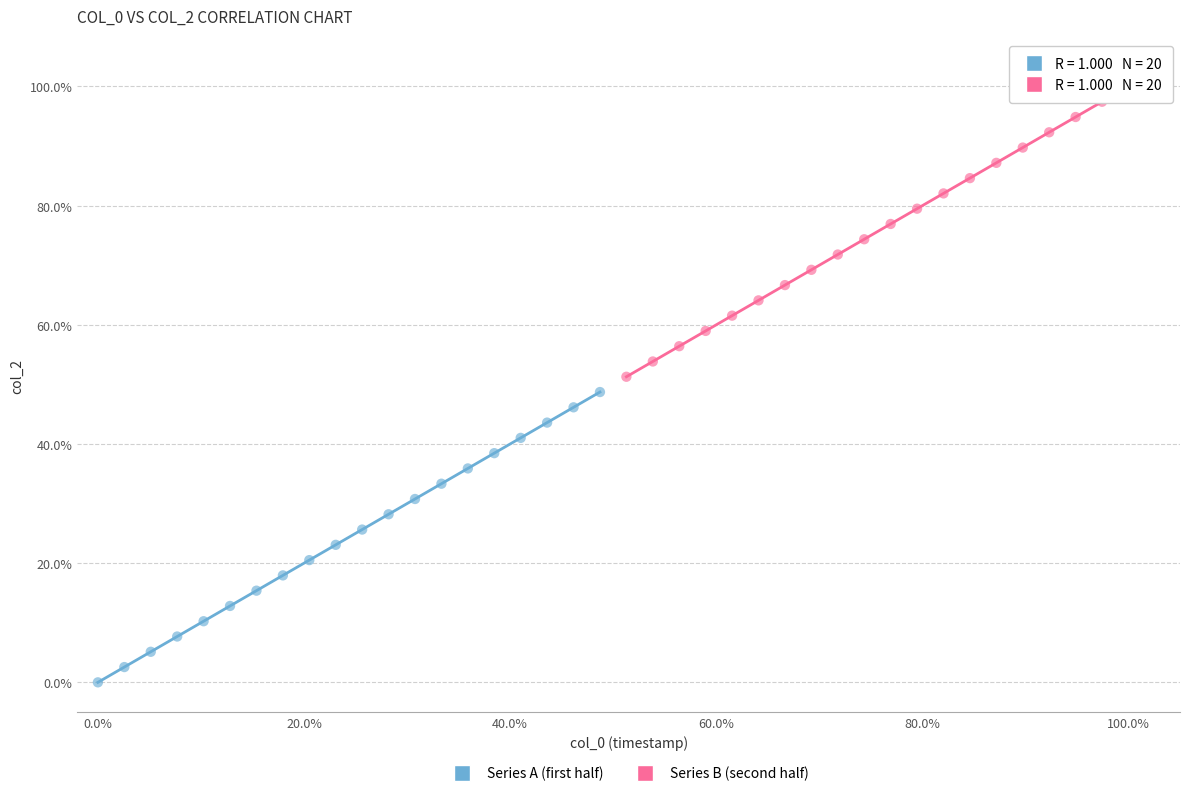

Which series contains the highest Y value?

Series B (second half)